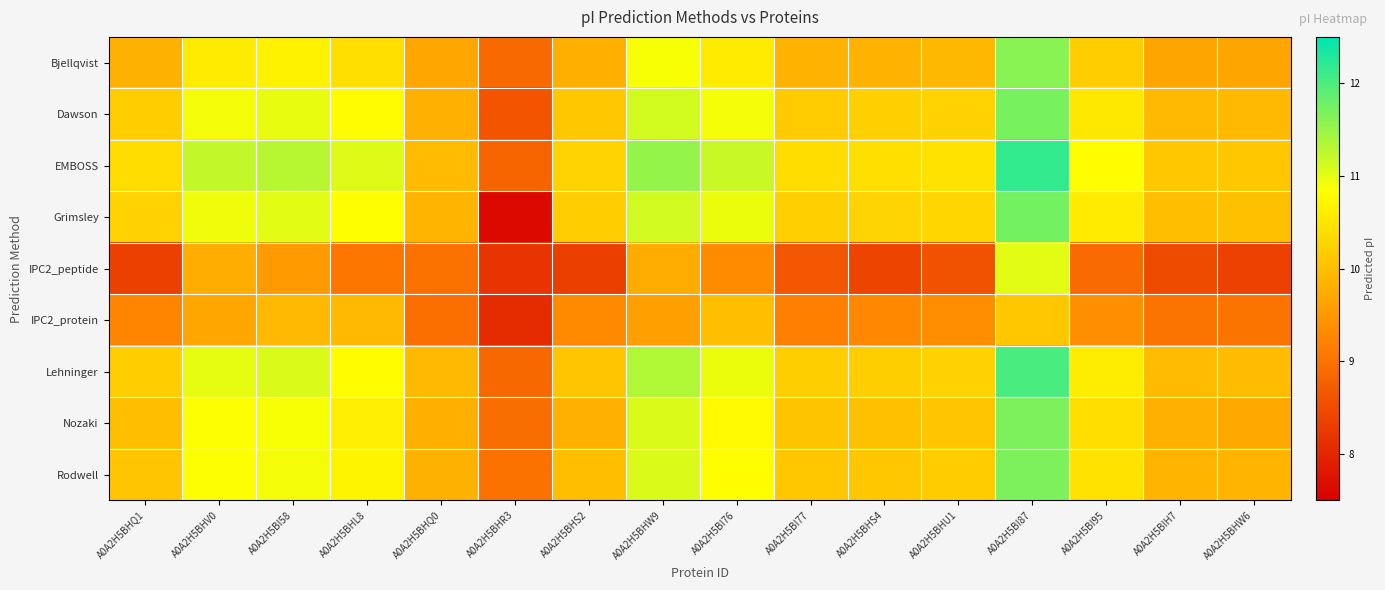

Reading right to left, extract all data points from this chart.

Bjellqvist: A0A2H5BHW6=9.7	A0A2H5BIH7=9.7	A0A2H5BI95=10.2	A0A2H5BI87=11.6	A0A2H5BHU1=9.9	A0A2H5BHS4=9.9	A0A2H5BI77=9.8	A0A2H5BI76=10.6	A0A2H5BHW9=10.9	A0A2H5BHS2=9.8	A0A2H5BHR3=8.9	A0A2H5BHQ0=9.7	A0A2H5BHL8=10.4	A0A2H5BI58=10.7	A0A2H5BHV0=10.6	A0A2H5BHQ1=9.8
Dawson: A0A2H5BHW6=9.9	A0A2H5BIH7=9.9	A0A2H5BI95=10.5	A0A2H5BI87=11.7	A0A2H5BHU1=10.2	A0A2H5BHS4=10.2	A0A2H5BI77=10.2	A0A2H5BI76=10.9	A0A2H5BHW9=11.1	A0A2H5BHS2=10.1	A0A2H5BHR3=8.6	A0A2H5BHQ0=9.8	A0A2H5BHL8=10.8	A0A2H5BI58=11.0	A0A2H5BHV0=10.9	A0A2H5BHQ1=10.2
EMBOSS: A0A2H5BHW6=10.1	A0A2H5BIH7=10.1	A0A2H5BI95=10.8	A0A2H5BI87=12.2	A0A2H5BHU1=10.5	A0A2H5BHS4=10.4	A0A2H5BI77=10.4	A0A2H5BI76=11.2	A0A2H5BHW9=11.5	A0A2H5BHS2=10.3	A0A2H5BHR3=8.8	A0A2H5BHQ0=10.0	A0A2H5BHL8=11.1	A0A2H5BI58=11.3	A0A2H5BHV0=11.2	A0A2H5BHQ1=10.4
Grimsley: A0A2H5BHW6=10.0	A0A2H5BIH7=10.0	A0A2H5BI95=10.6	A0A2H5BI87=11.7	A0A2H5BHU1=10.3	A0A2H5BHS4=10.3	A0A2H5BI77=10.2	A0A2H5BI76=10.9	A0A2H5BHW9=11.1	A0A2H5BHS2=10.2	A0A2H5BHR3=7.6	A0A2H5BHQ0=9.9	A0A2H5BHL8=10.8	A0A2H5BI58=11.0	A0A2H5BHV0=10.9	A0A2H5BHQ1=10.2
IPC2_peptide: A0A2H5BHW6=8.4	A0A2H5BIH7=8.5	A0A2H5BI95=8.9	A0A2H5BI87=11.0	A0A2H5BHU1=8.6	A0A2H5BHS4=8.4	A0A2H5BI77=8.6	A0A2H5BI76=9.3	A0A2H5BHW9=9.8	A0A2H5BHS2=8.3	A0A2H5BHR3=8.2	A0A2H5BHQ0=9.0	A0A2H5BHL8=9.0	A0A2H5BI58=9.5	A0A2H5BHV0=9.8	A0A2H5BHQ1=8.3
IPC2_protein: A0A2H5BHW6=9.0	A0A2H5BIH7=9.0	A0A2H5BI95=9.4	A0A2H5BI87=10.1	A0A2H5BHU1=9.4	A0A2H5BHS4=9.3	A0A2H5BI77=9.2	A0A2H5BI76=10.0	A0A2H5BHW9=9.6	A0A2H5BHS2=9.3	A0A2H5BHR3=8.1	A0A2H5BHQ0=9.0	A0A2H5BHL8=9.9	A0A2H5BI58=9.9	A0A2H5BHV0=9.7	A0A2H5BHQ1=9.2
Lehninger: A0A2H5BHW6=10.0	A0A2H5BIH7=10.0	A0A2H5BI95=10.6	A0A2H5BI87=12.0	A0A2H5BHU1=10.2	A0A2H5BHS4=10.2	A0A2H5BI77=10.2	A0A2H5BI76=10.9	A0A2H5BHW9=11.3	A0A2H5BHS2=10.1	A0A2H5BHR3=8.9	A0A2H5BHQ0=9.9	A0A2H5BHL8=10.8	A0A2H5BI58=11.1	A0A2H5BHV0=11.0	A0A2H5BHQ1=10.2
Nozaki: A0A2H5BHW6=9.7	A0A2H5BIH7=9.8	A0A2H5BI95=10.4	A0A2H5BI87=11.7	A0A2H5BHU1=10.1	A0A2H5BHS4=10.0	A0A2H5BI77=10.1	A0A2H5BI76=10.7	A0A2H5BHW9=11.1	A0A2H5BHS2=9.8	A0A2H5BHR3=8.9	A0A2H5BHQ0=9.8	A0A2H5BHL8=10.6	A0A2H5BI58=10.9	A0A2H5BHV0=10.8	A0A2H5BHQ1=10.0
Rodwell: A0A2H5BHW6=9.9	A0A2H5BIH7=9.9	A0A2H5BI95=10.5	A0A2H5BI87=11.7	A0A2H5BHU1=10.2	A0A2H5BHS4=10.1	A0A2H5BI77=10.1	A0A2H5BI76=10.8	A0A2H5BHW9=11.1	A0A2H5BHS2=10.0	A0A2H5BHR3=9.0	A0A2H5BHQ0=9.8	A0A2H5BHL8=10.7	A0A2H5BI58=10.9	A0A2H5BHV0=10.8	A0A2H5BHQ1=10.1